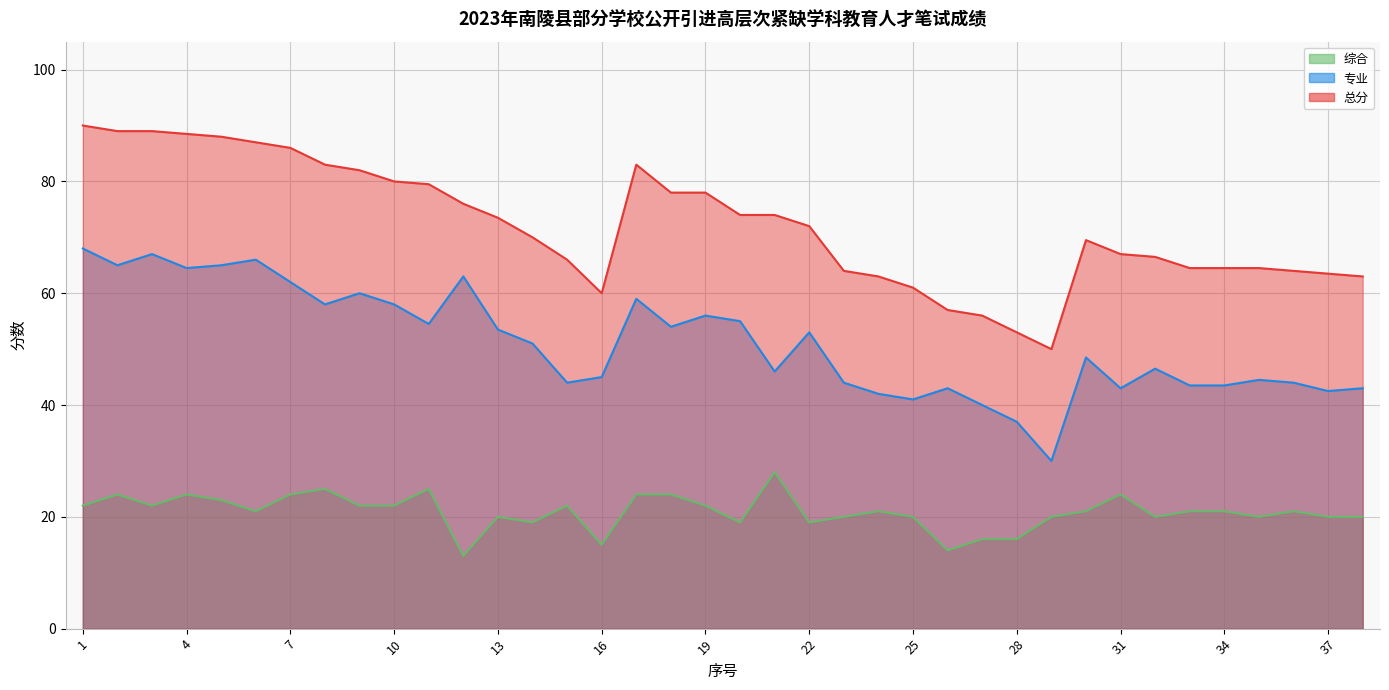

Which category has the highest value across all series?

1